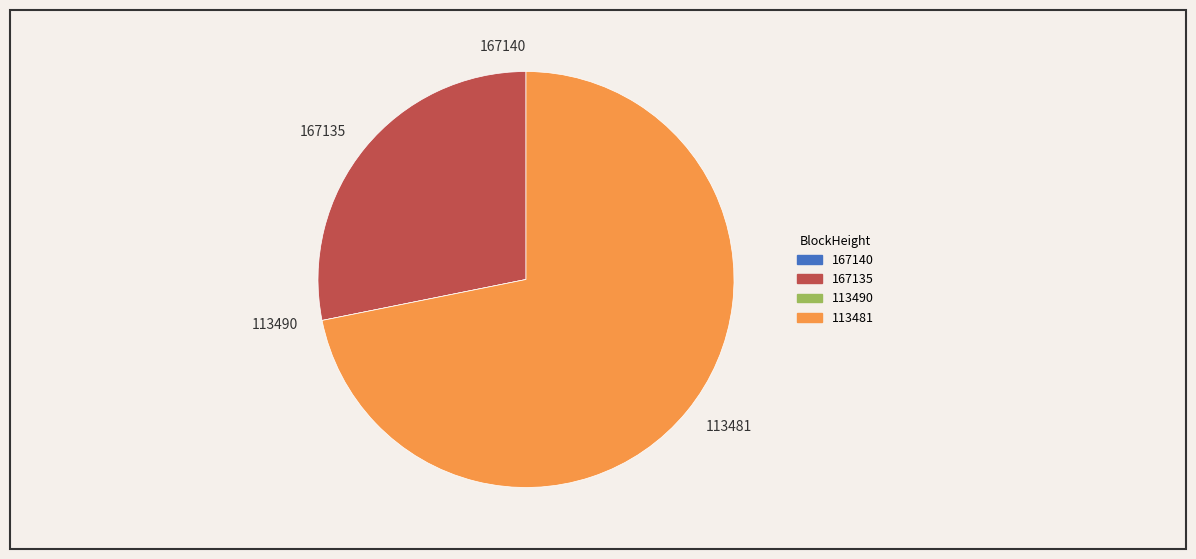

True or false: 113481 accounts for 84% of the total.

False